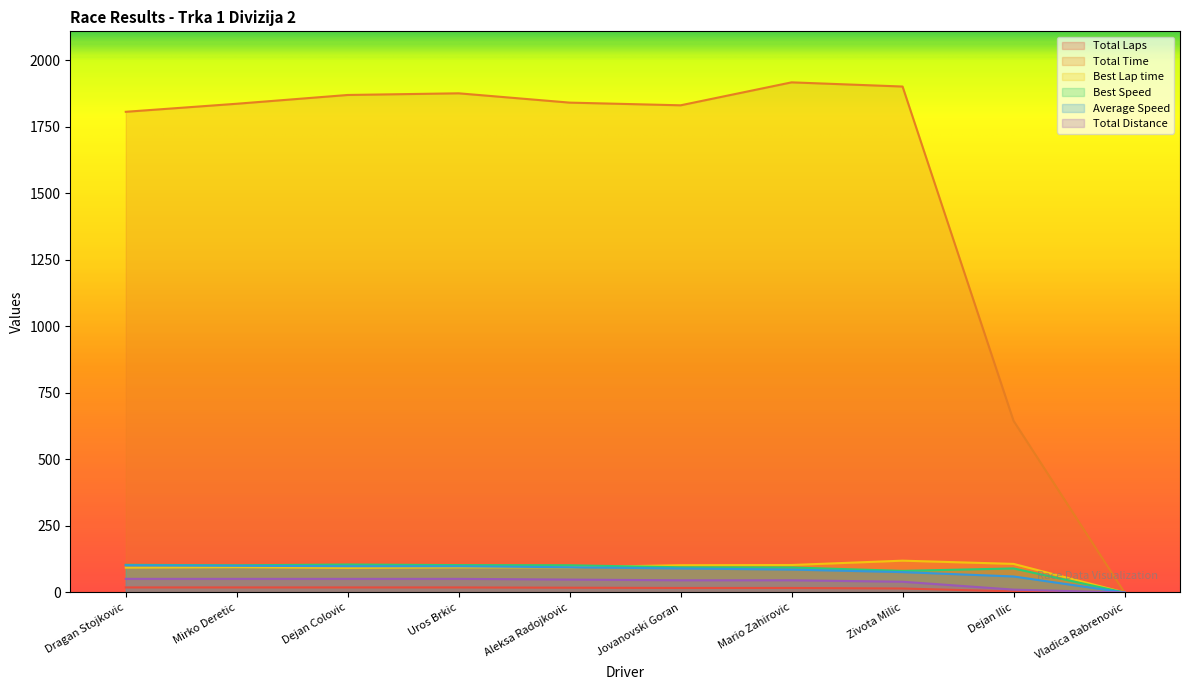

Rank the series by their maximum value, from highest to lowest.

Total Time, Best Lap time, Best Speed, Average Speed, Total Distance, Total Laps